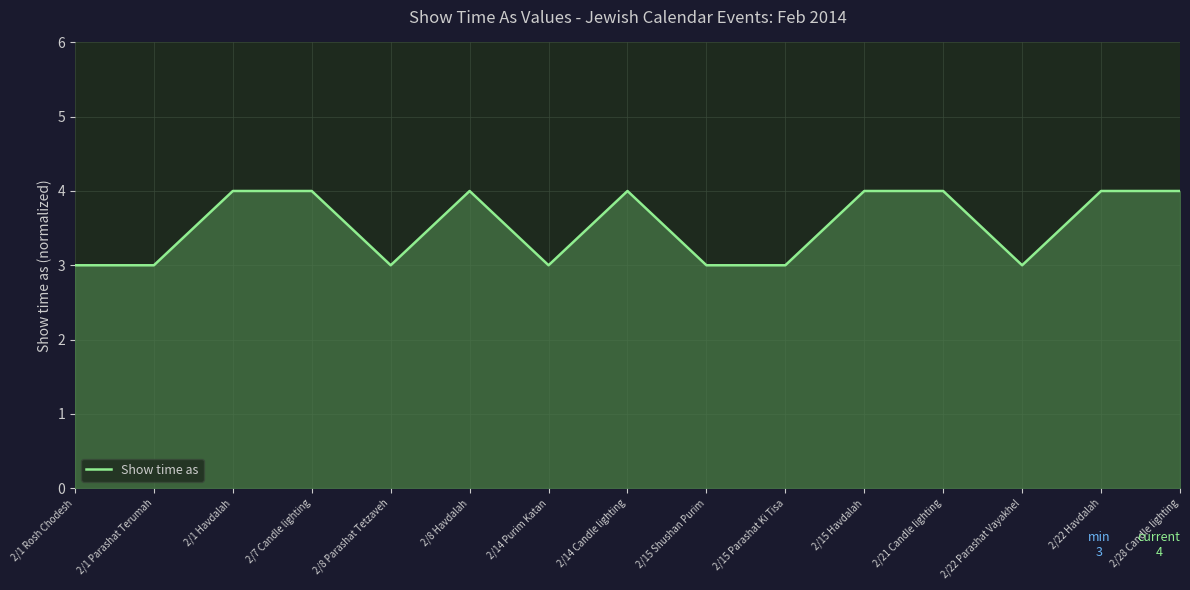

What is the difference between the maximum and minimum values?

1